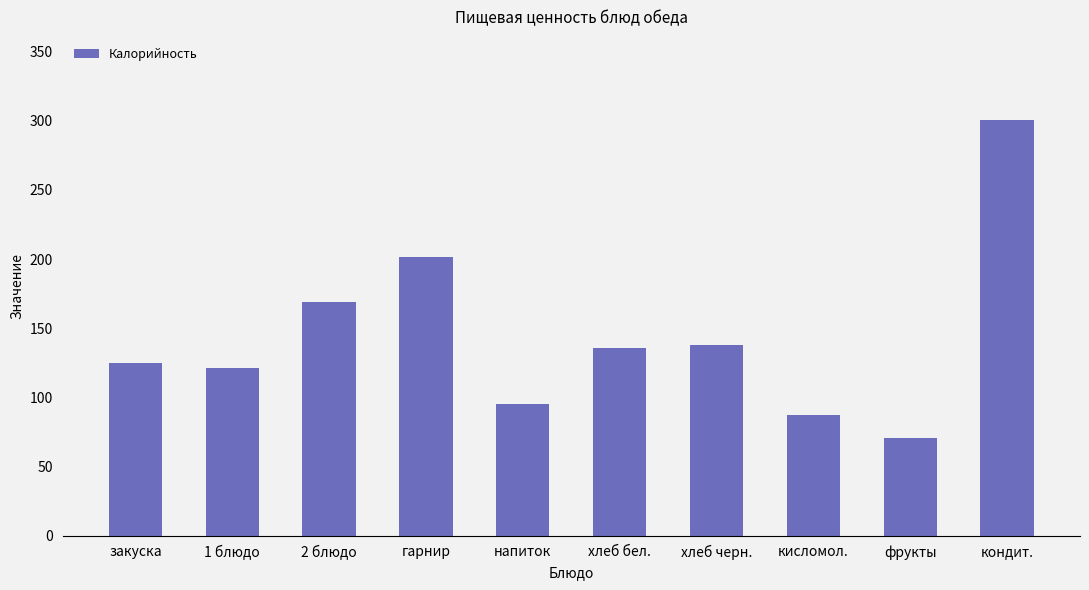

What is the minimum value shown in the chart?

70.5